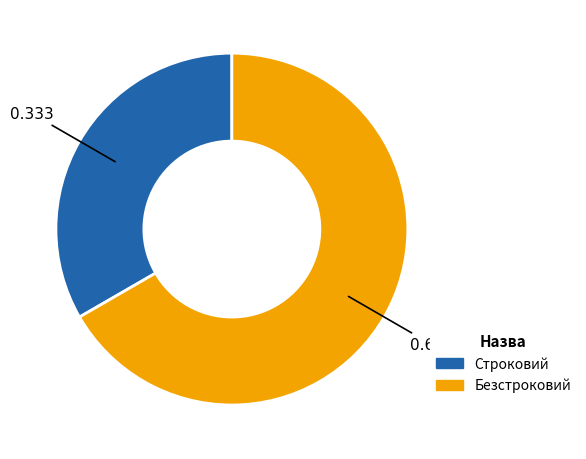

How many slices are in this pie chart?

2